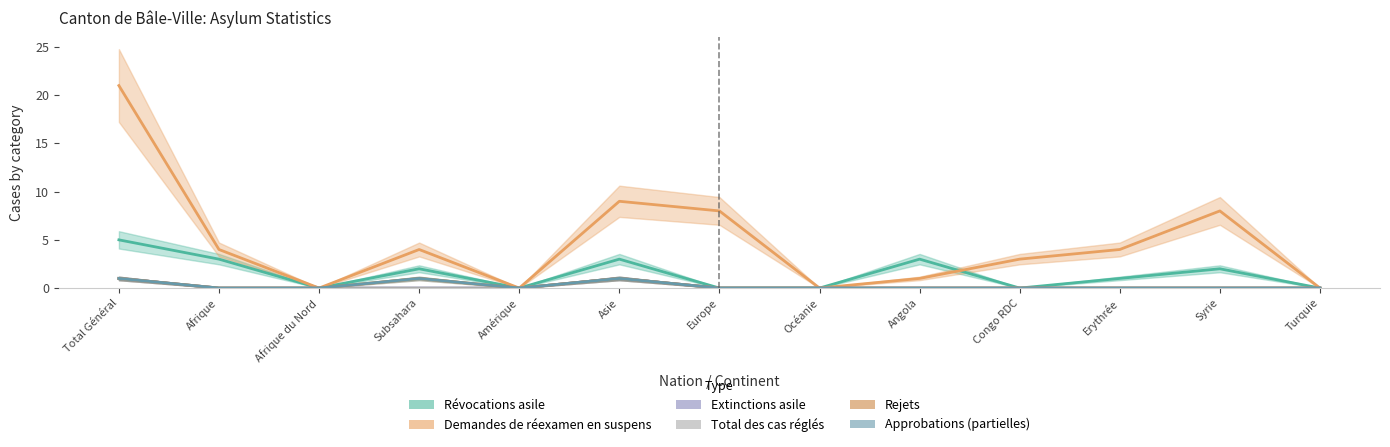

How many Extinctions asile values are between 0 and 1?

13